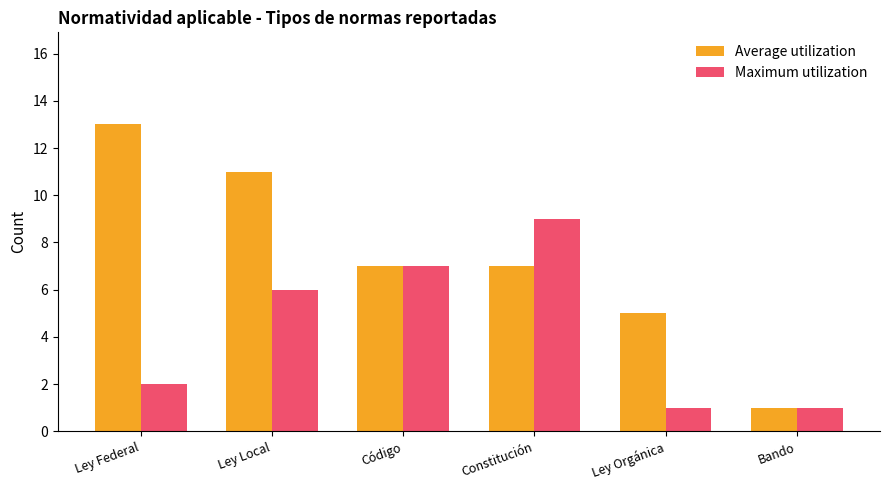

What is the maximum value for Average utilization?

13